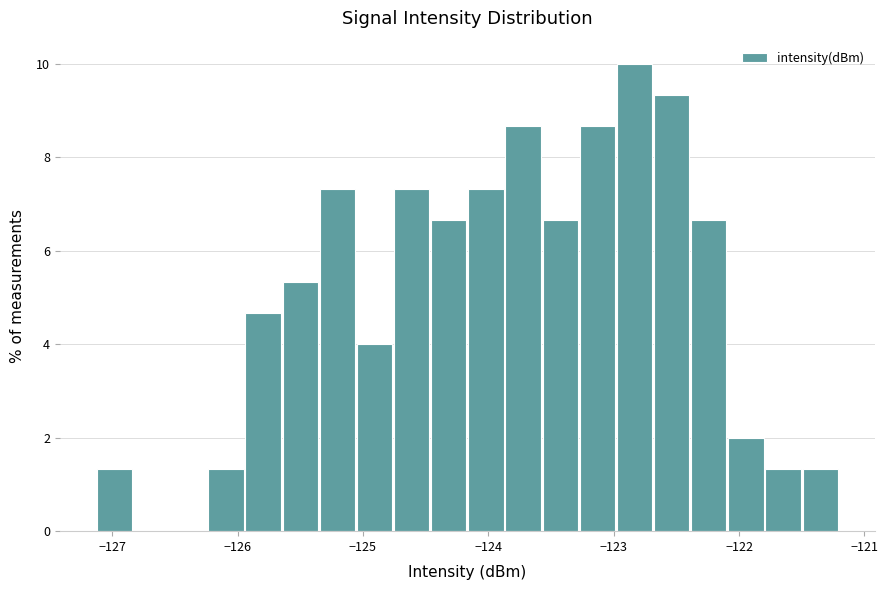

Read against the x-axis, roughly where is the centre of the tallest bar?

-122.8